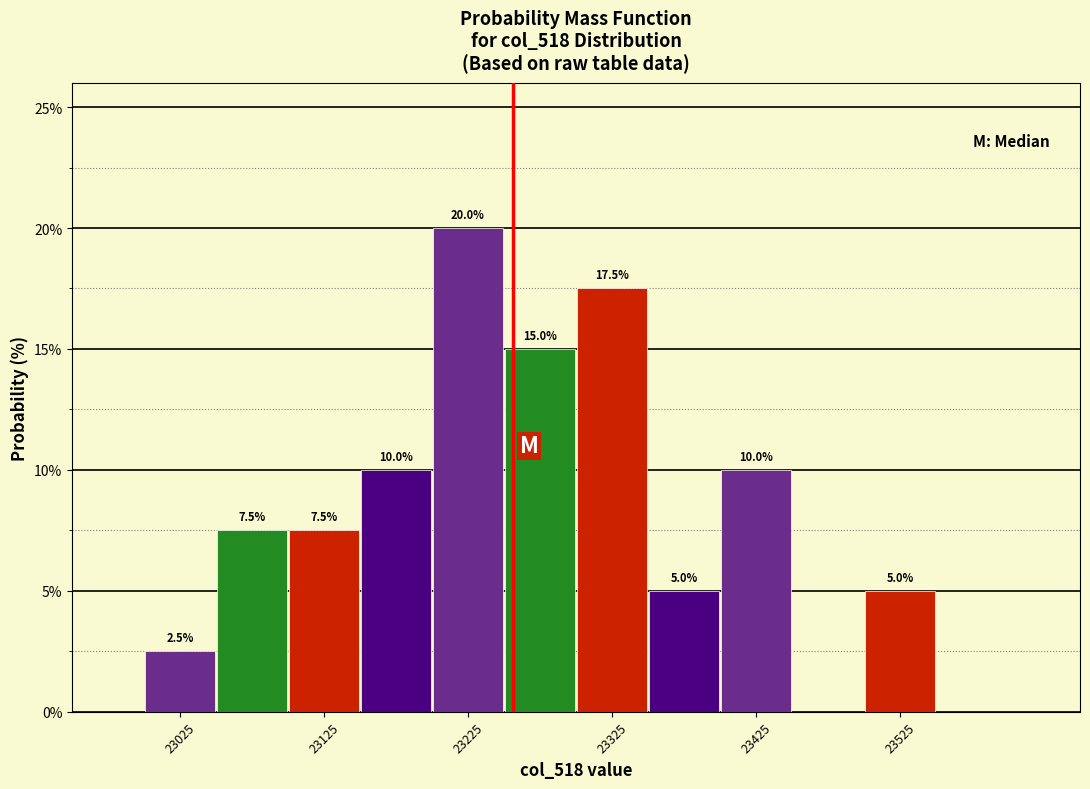

Which range on the x-axis has the tallest bar?

23200 to 23250